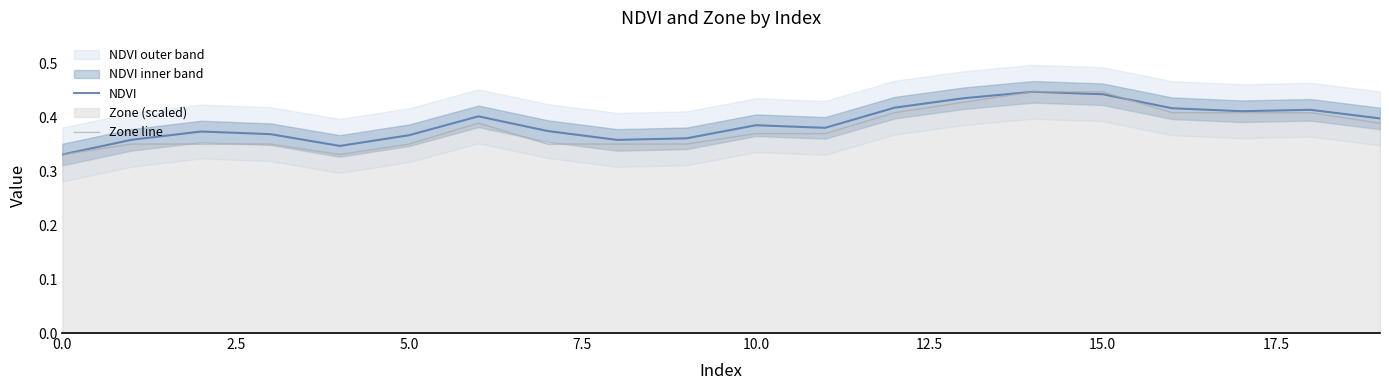

Which series ends up on top after the final intersection of NDVI and Zone line?

NDVI